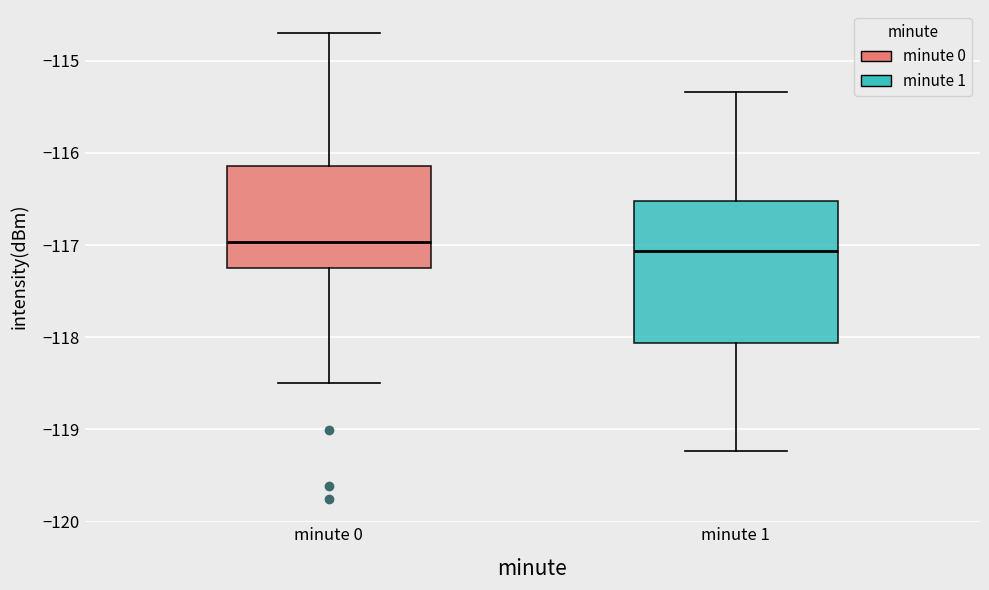

Which box has the highest median line?

minute 0